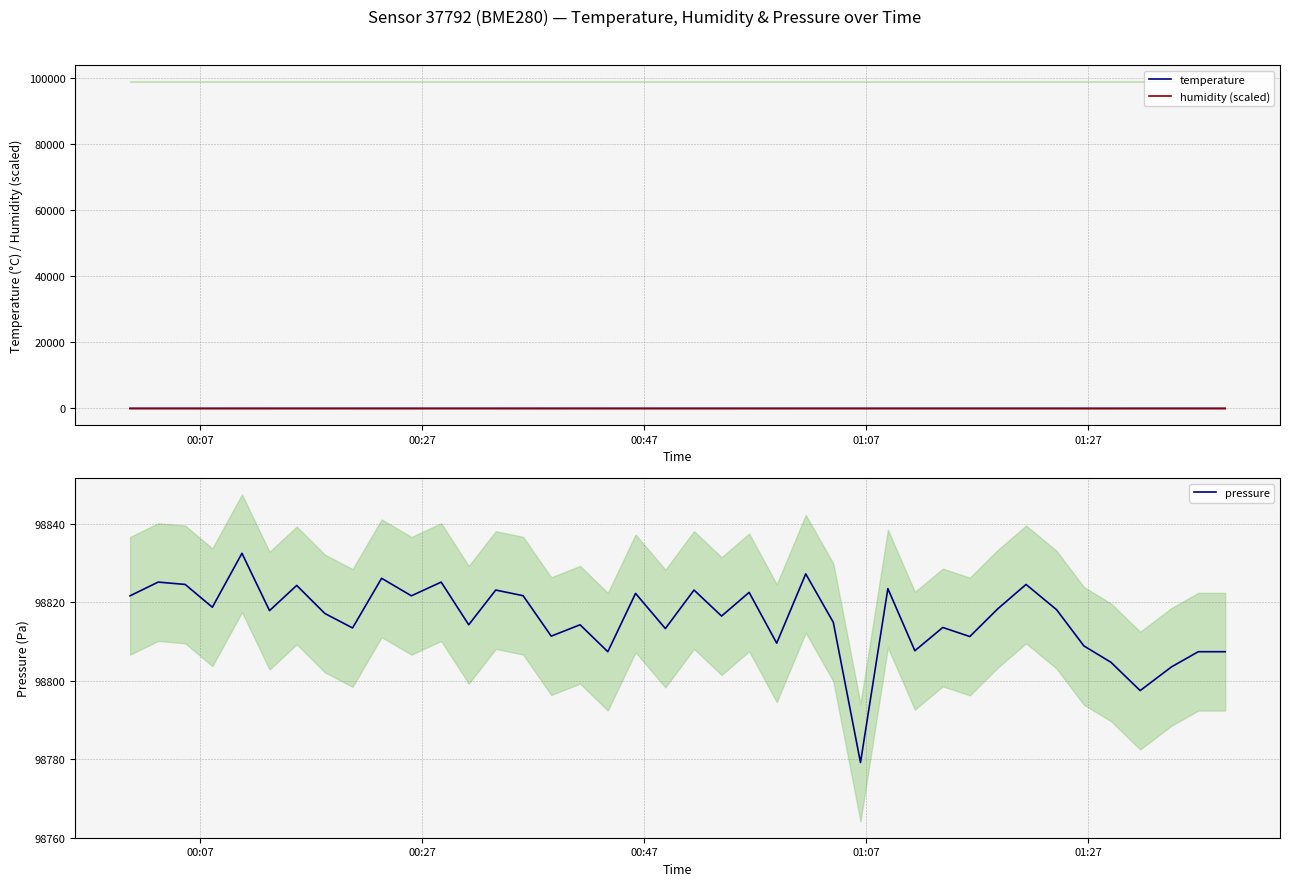

How many values in humidity (scaled) are below zero?

10